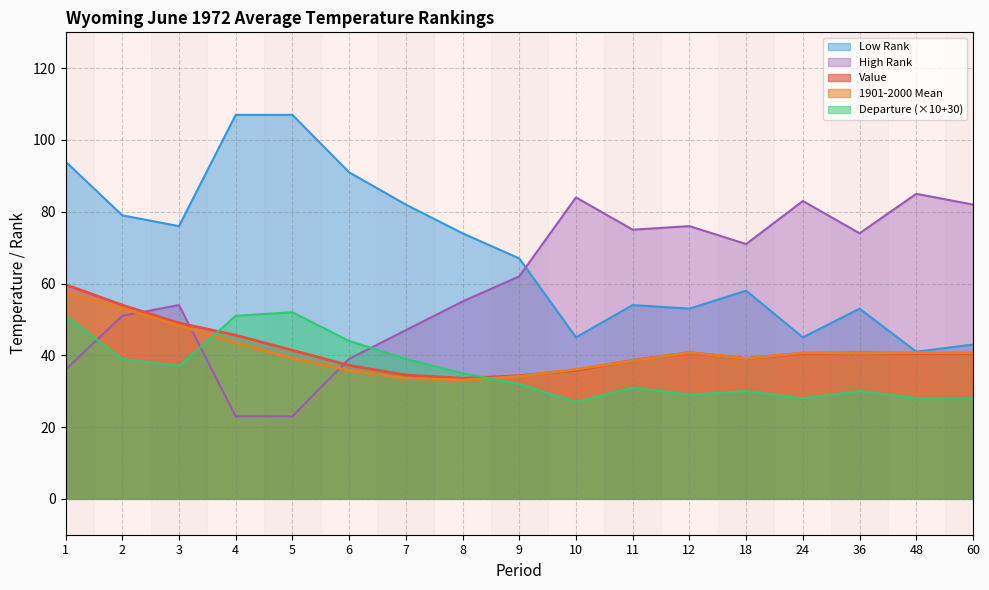

What is the difference between the highest and lowest values at 11?

44.0